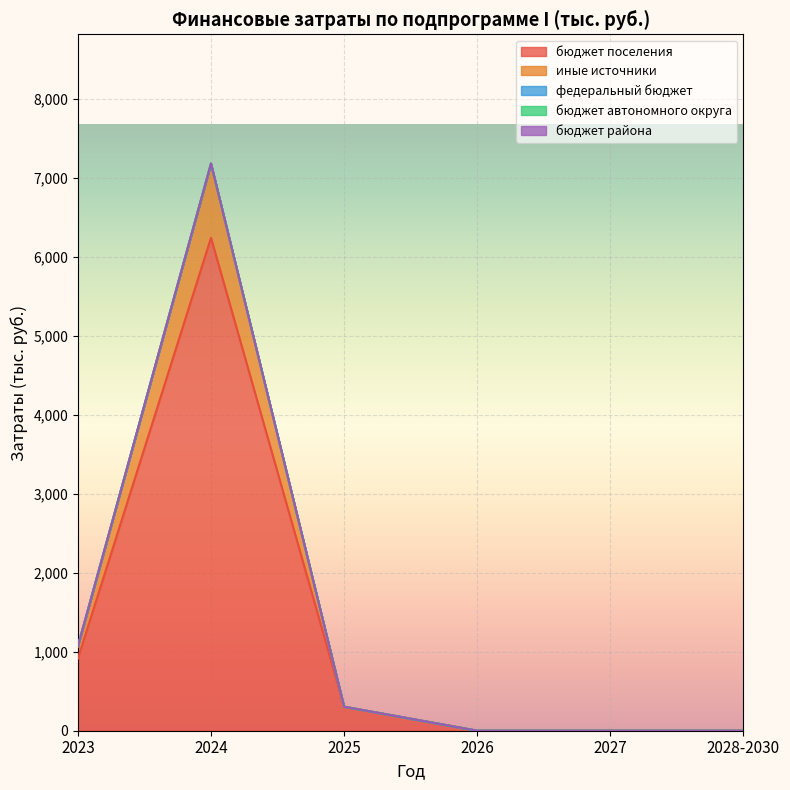

True or false: бюджет поселения has more than 1 interior local peaks.

False